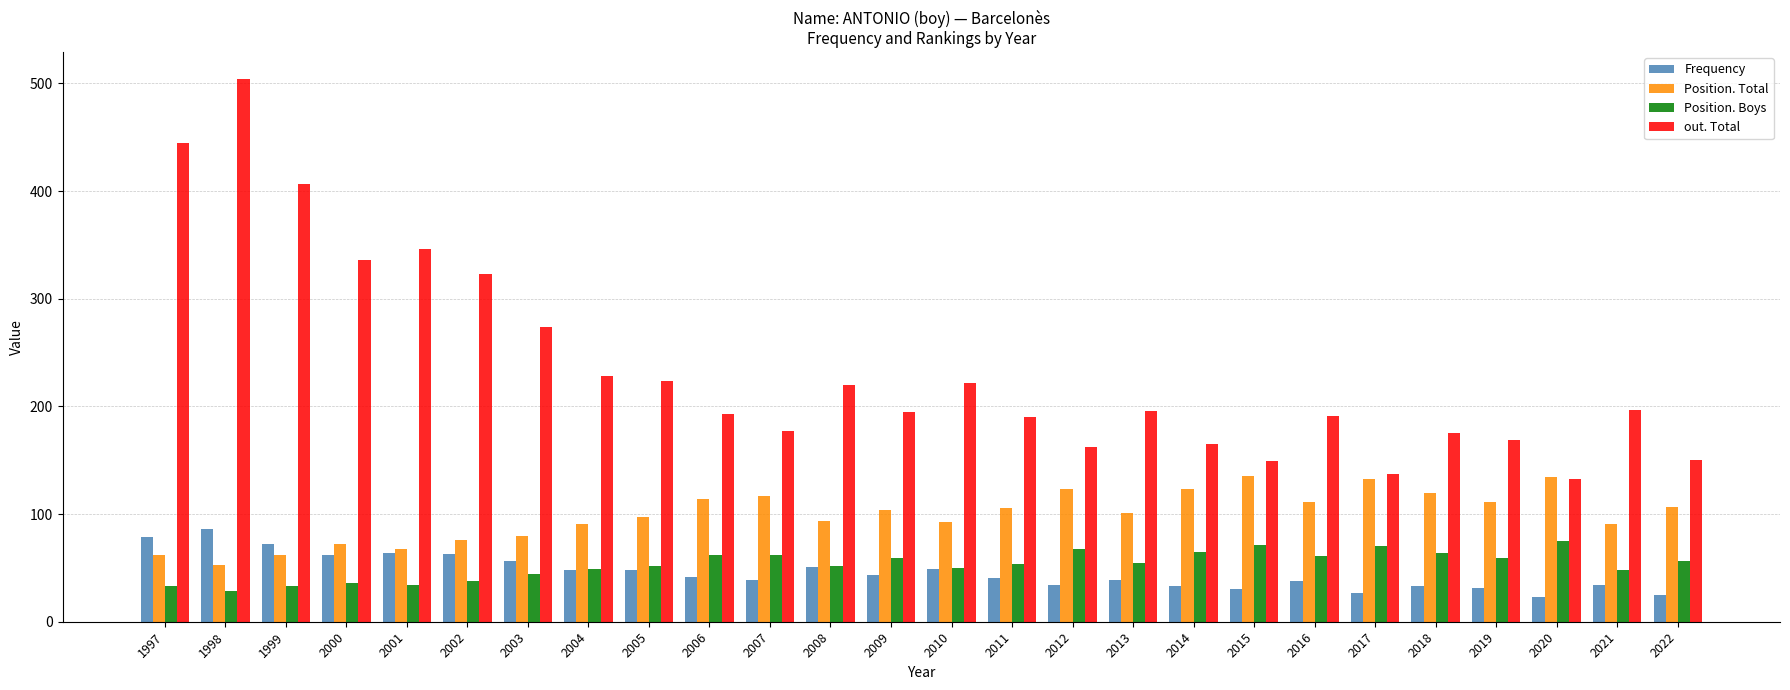

What is the sum of the out. Total values at 2021 and 2017?

334